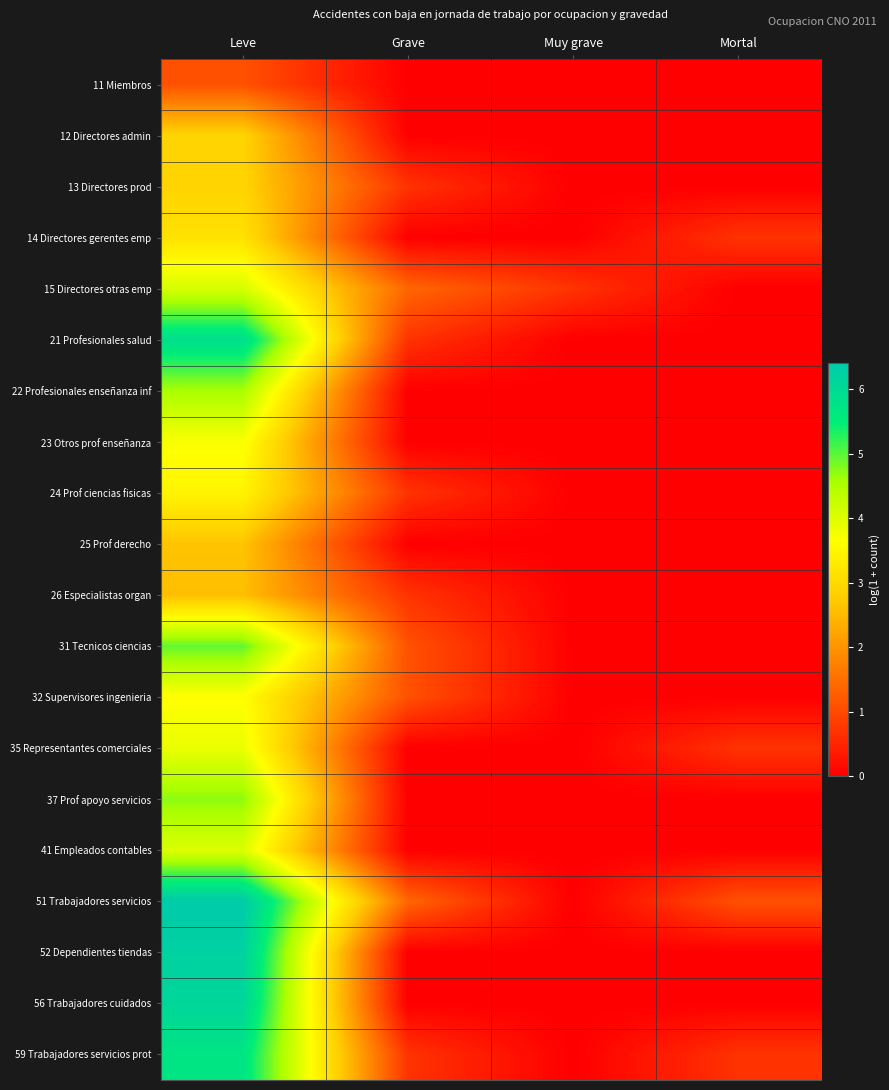

At how many categories does at least one series exceed 2?

1